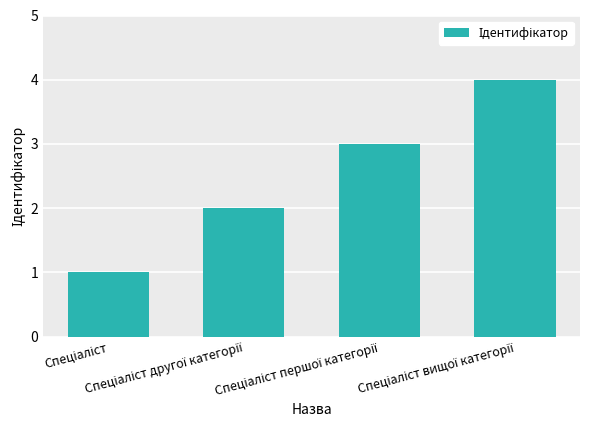

What is the difference between the maximum and minimum values?

3